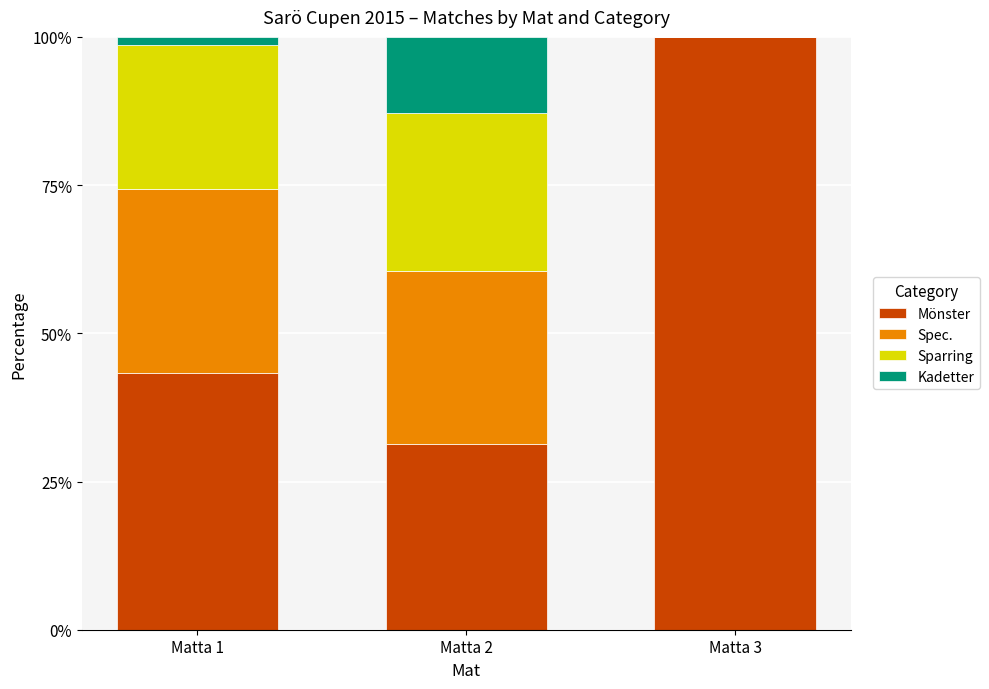

What is the sum of the Mönster values at Matta 2 and Matta 3?

131.4